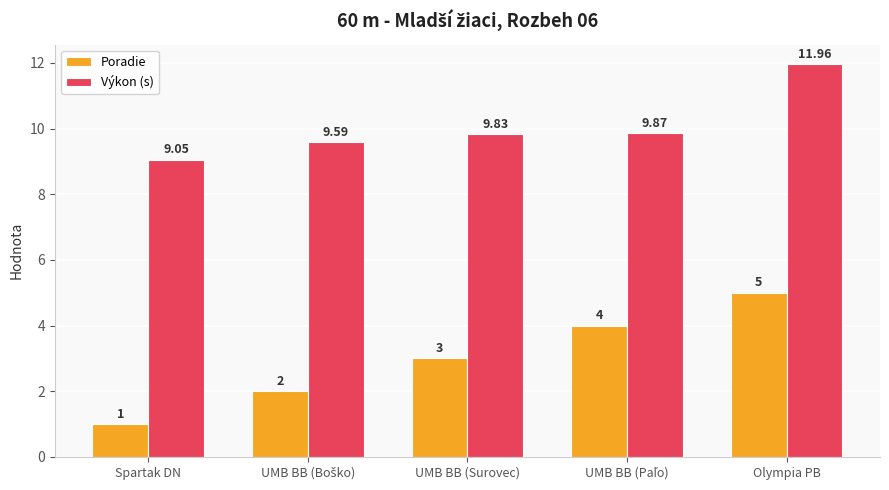

Does the chart contain any negative values?

No